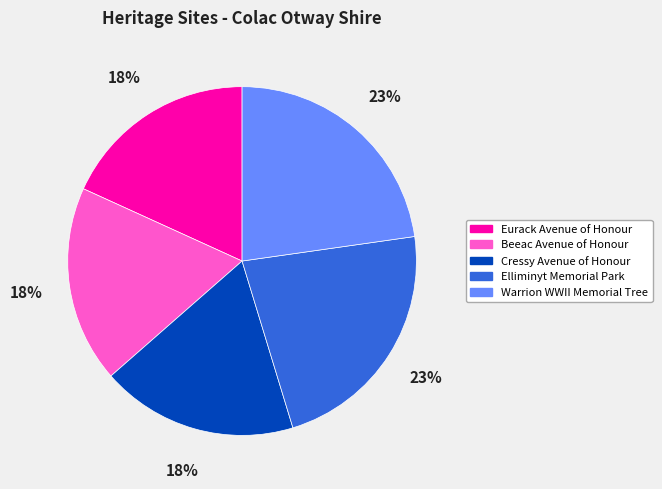

Is the sum of Beeac Avenue of Honour and Elliminyt Memorial Park greater than half?

No